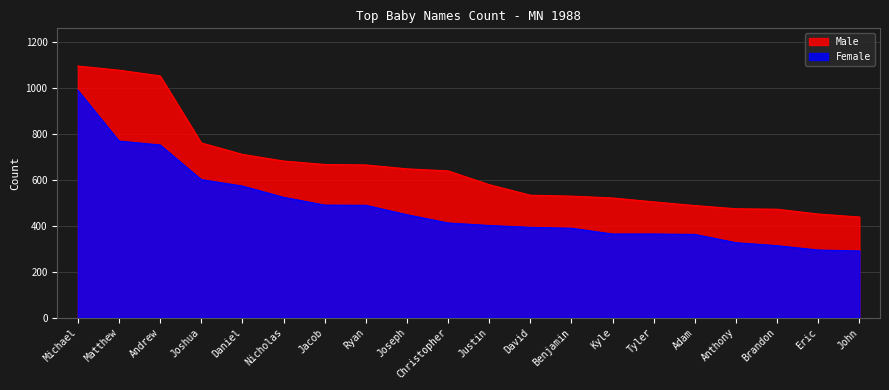

Is it true that Male equals 782 at David?

False